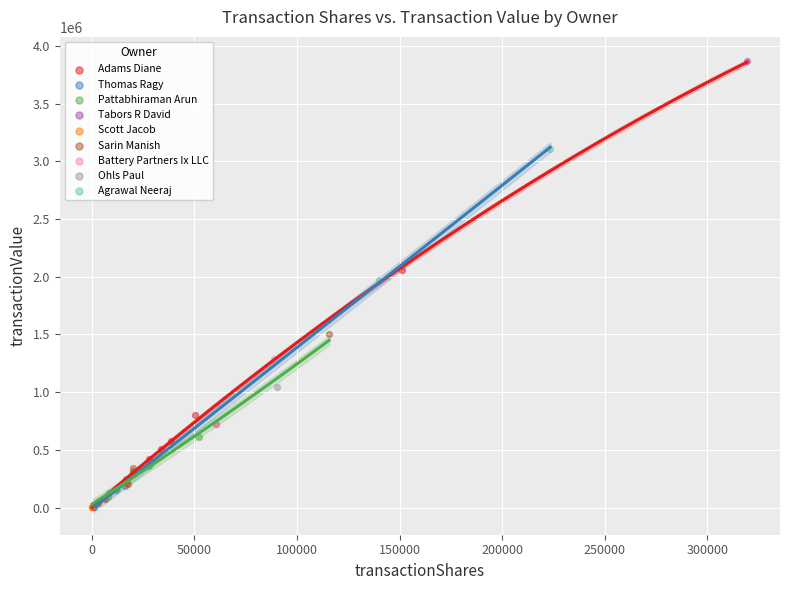

What are all the series names shown in the legend?

Adams Diane, Thomas Ragy, Pattabhiraman Arun, Tabors R David, Scott Jacob, Sarin Manish, Battery Partners Ix LLC, Ohls Paul, Agrawal Neeraj